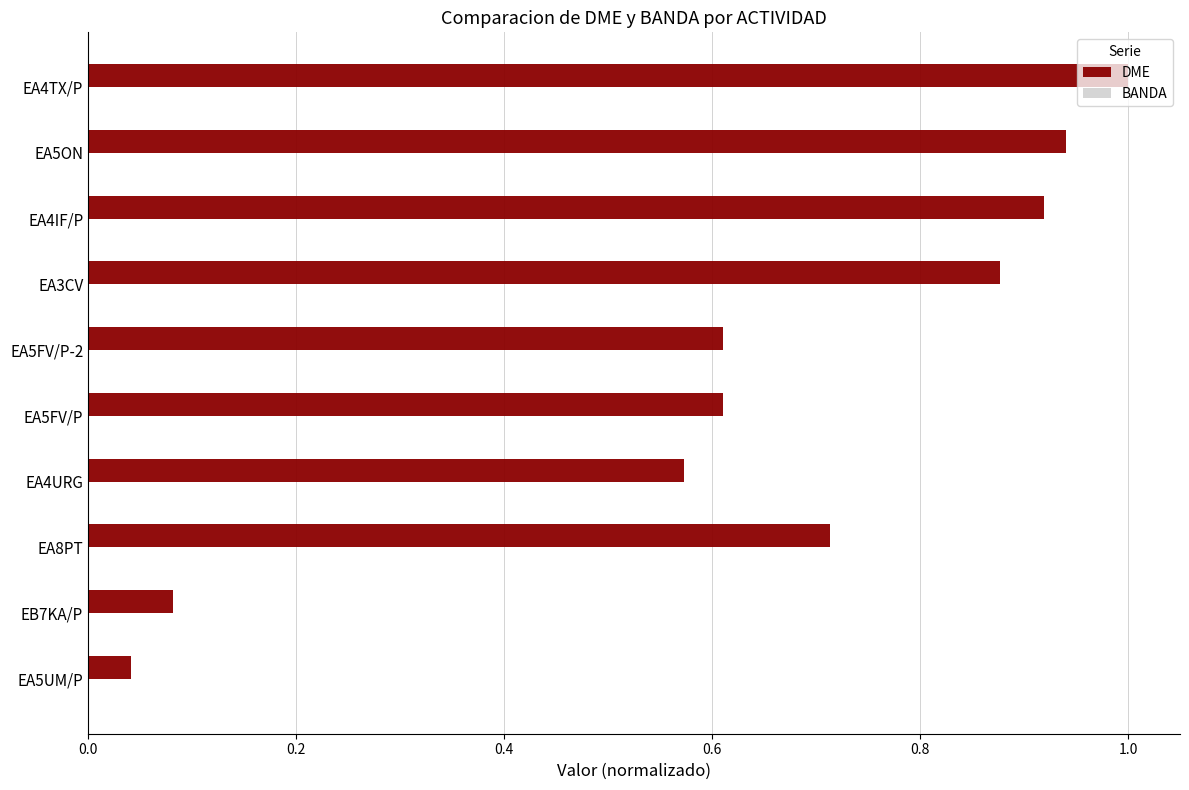

Which series has the largest total across all categories?

DME